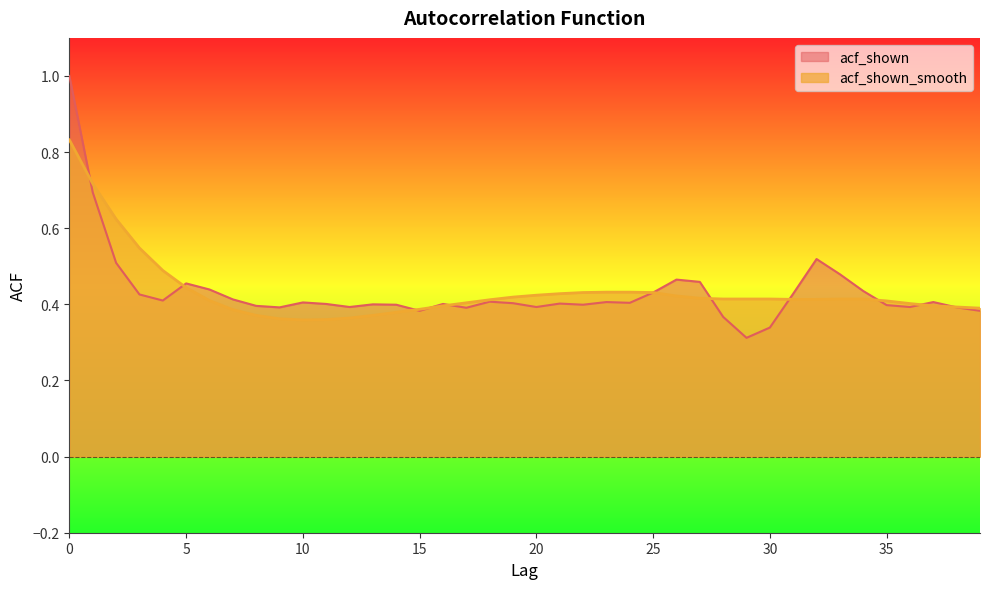

How many interior local peaks does the acf_shown series have?

10